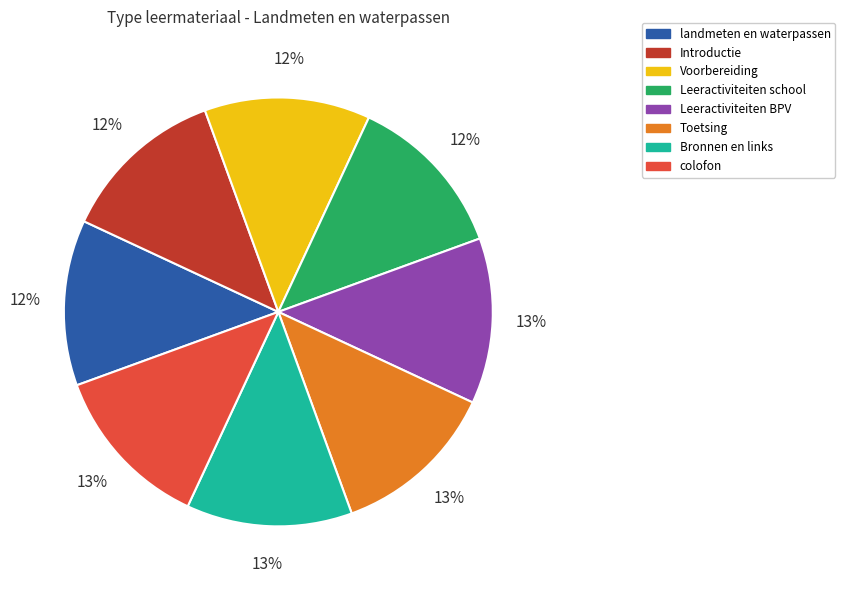

Is it true that landmeten en waterpassen is 12% of the pie?

True